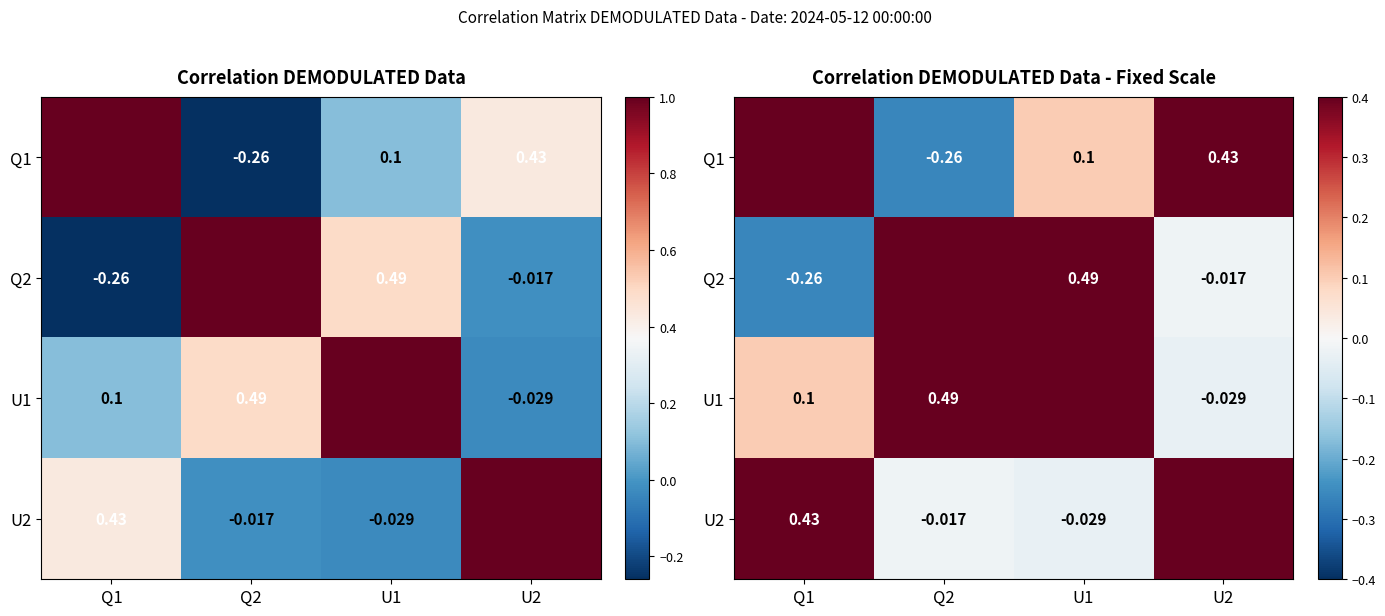

Where is U2 nearest to the value 0?

Q2